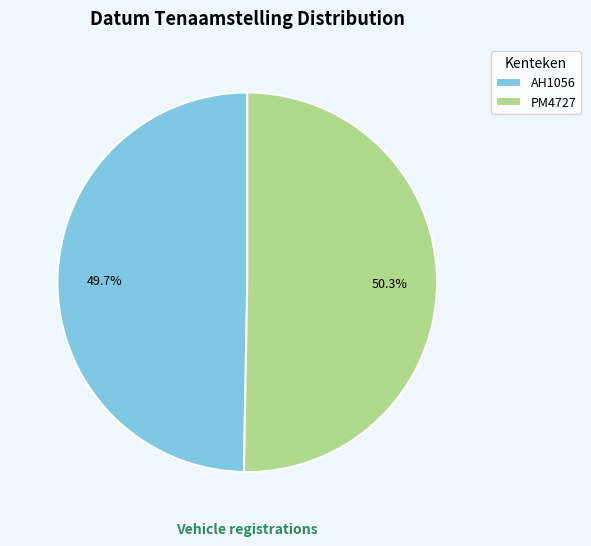

Count the number of slices in the pie.

2